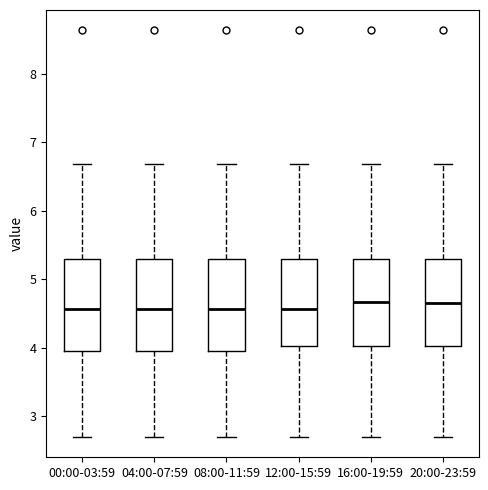

Reading left to right, transcribe this box plot: for each box, give where its median line is, the range the box spans, and where its two whiskers end, as read against the y-axis. The values are not printed on the chart, so give them approximately, as read against the axis.

00:00-03:59: median 4.6, box 4.0 to 5.3, whiskers 2.7 to 6.7
04:00-07:59: median 4.6, box 4.0 to 5.3, whiskers 2.7 to 6.7
08:00-11:59: median 4.6, box 4.0 to 5.3, whiskers 2.7 to 6.7
12:00-15:59: median 4.6, box 4.0 to 5.3, whiskers 2.7 to 6.7
16:00-19:59: median 4.7, box 4.0 to 5.3, whiskers 2.7 to 6.7
20:00-23:59: median 4.7, box 4.0 to 5.3, whiskers 2.7 to 6.7